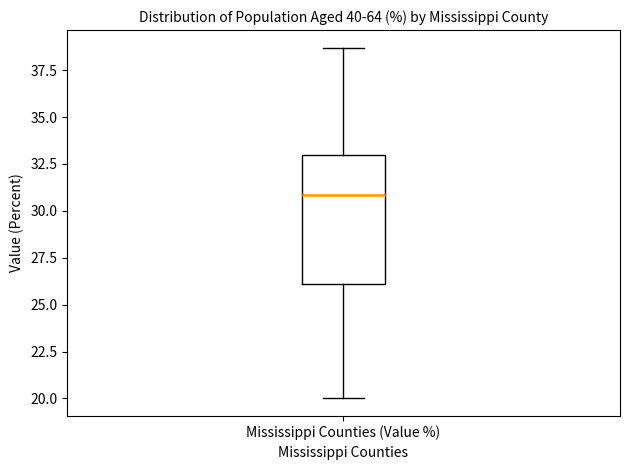

Transcribe this box plot: give where the median line is, the range the box spans, and where the two whiskers end, as read against the y-axis. The values are not printed on the chart, so give them approximately, as read against the axis.

median 31.0, box 26.0 to 33.0, whiskers 20.0 to 38.5